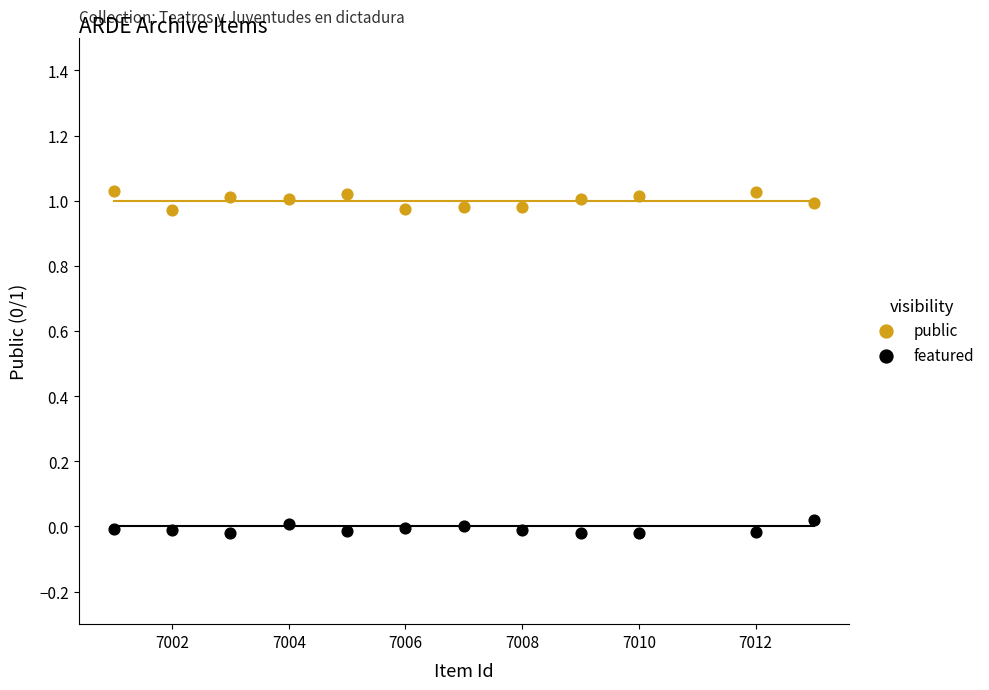

Which series contains the lowest Y value?

featured